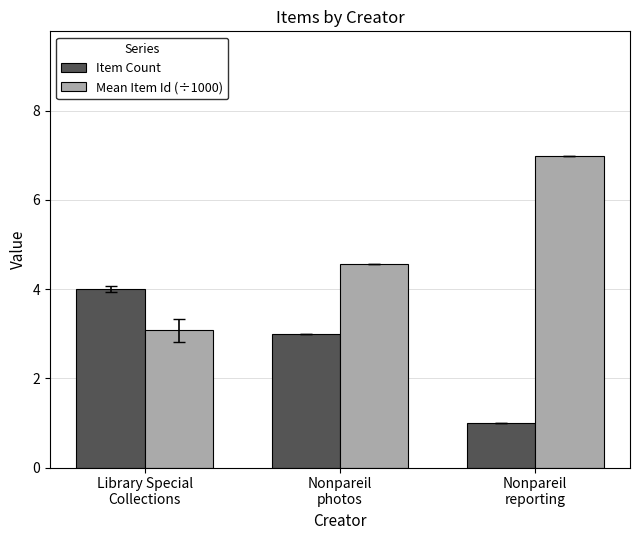

What is the minimum value shown in the chart?

1.0